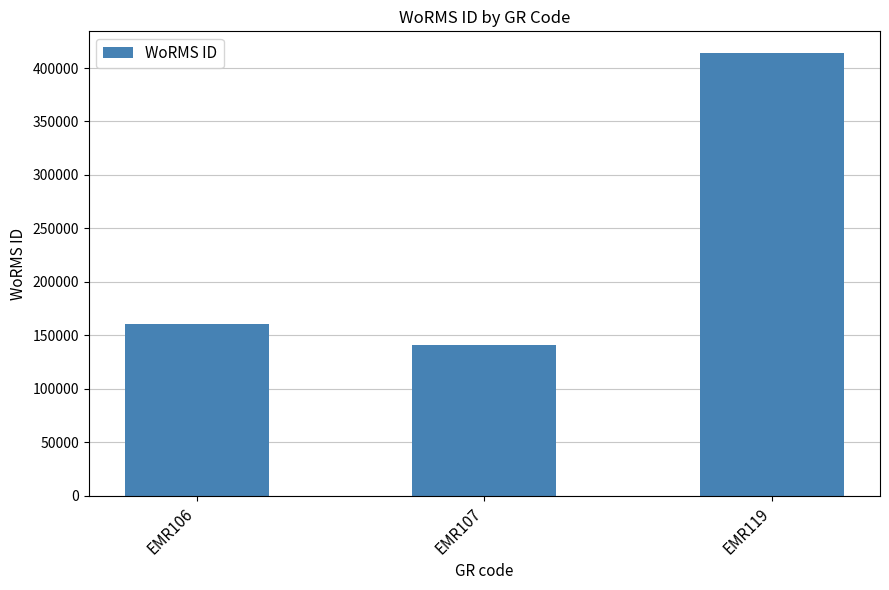

Rank the categories by value from lowest to highest.

EMR107, EMR106, EMR119